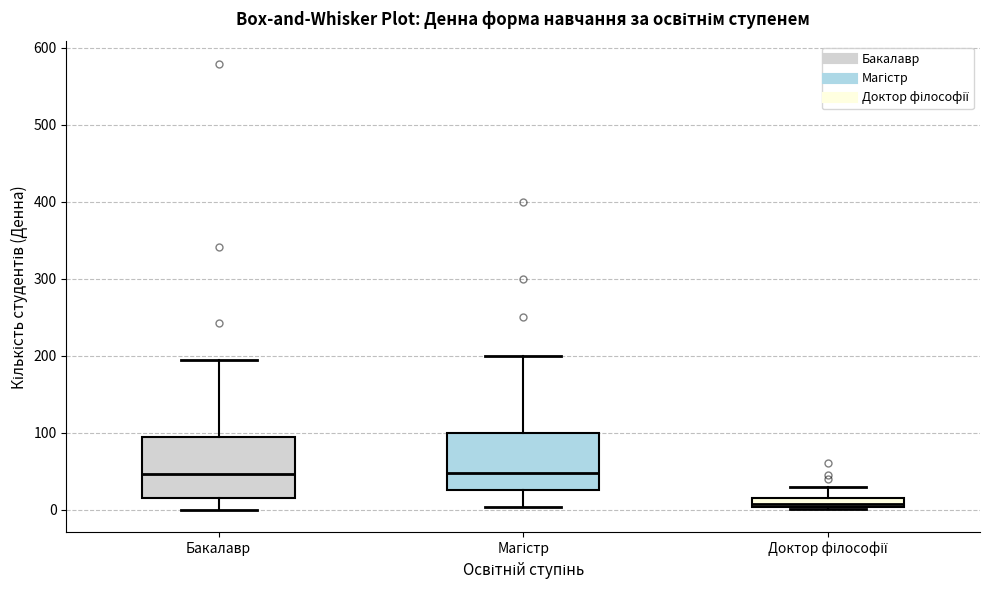

Where is the upper edge of the box for Магістр on the y-axis? The values are not printed on the chart, so give them approximately, as read against the axis.

100